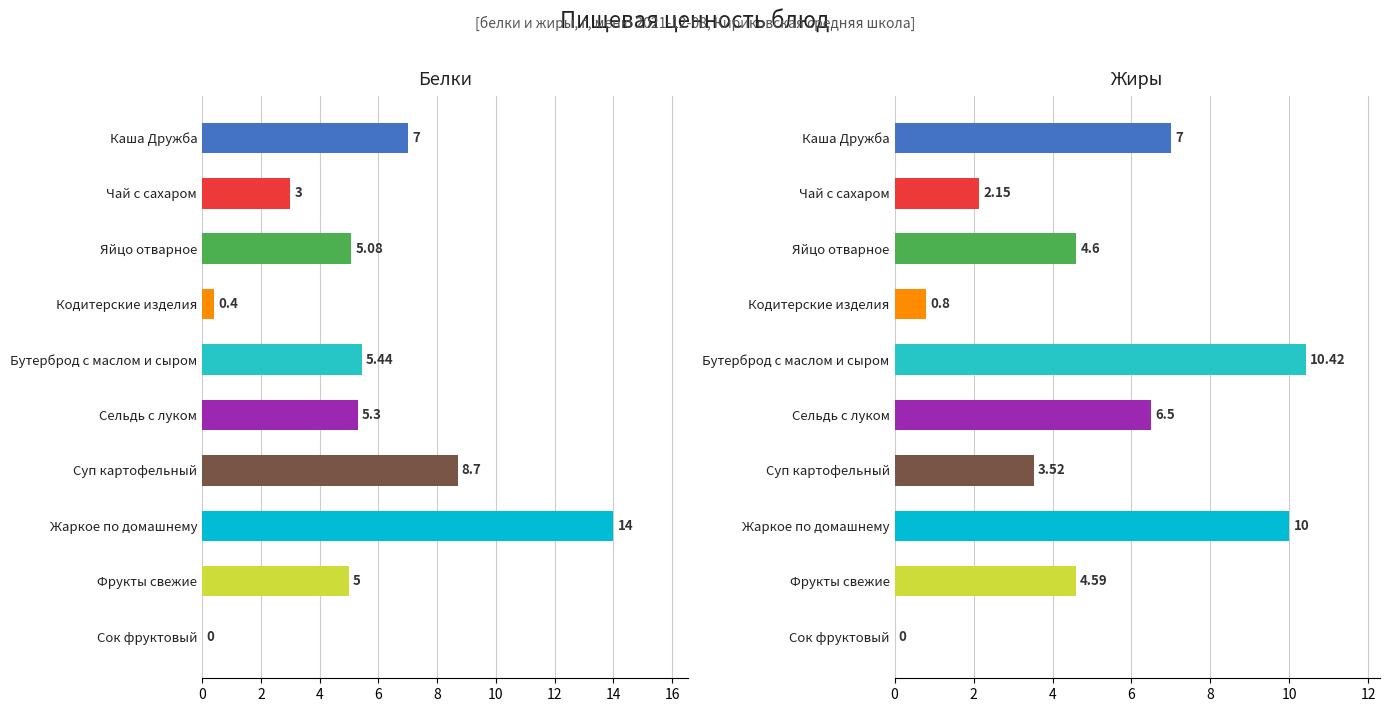

What is the maximum value shown in the chart?

14.0